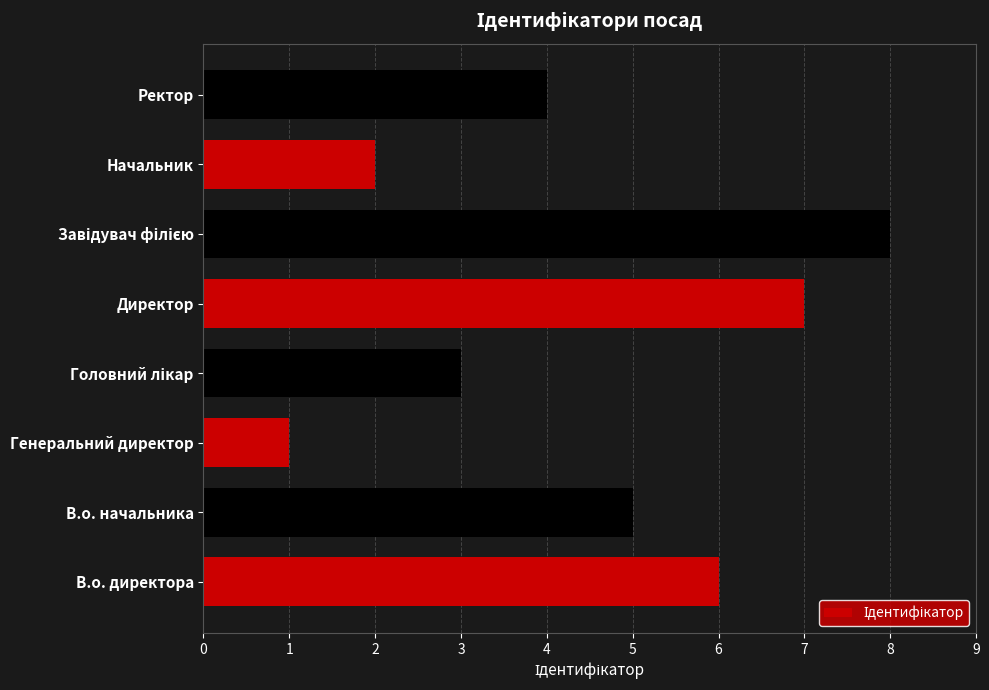

What is the greatest value displayed?

8